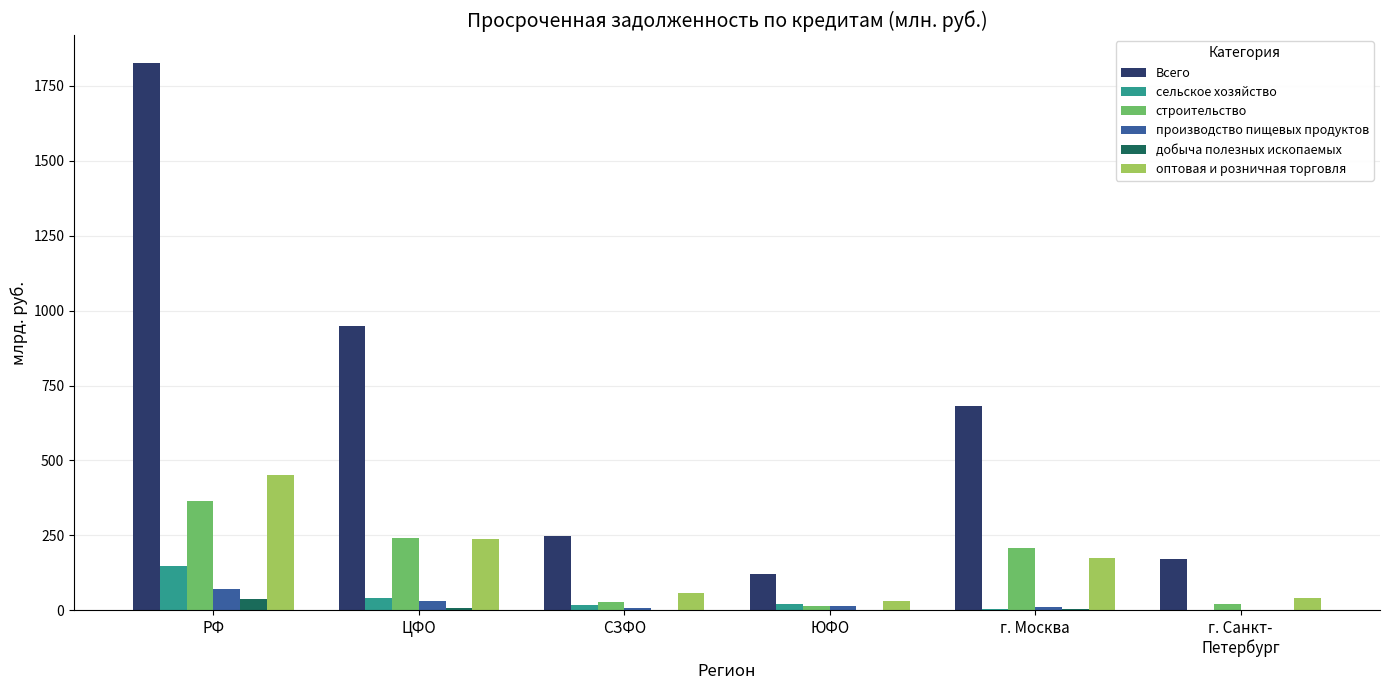

How many distinct data groups are displayed?

6